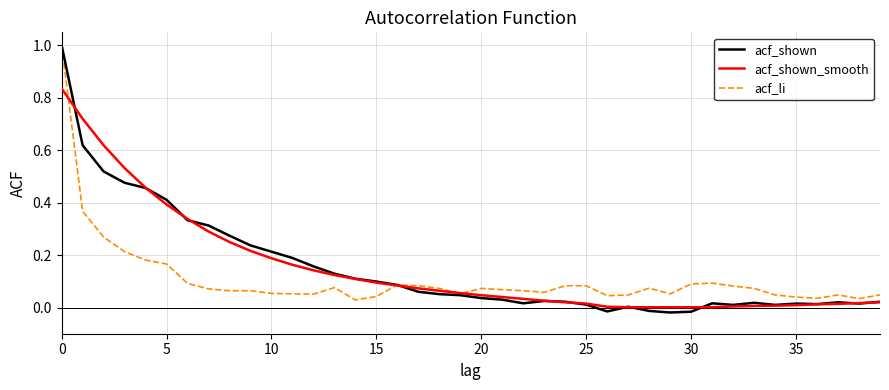

What is the maximum value shown in the chart?

1.0